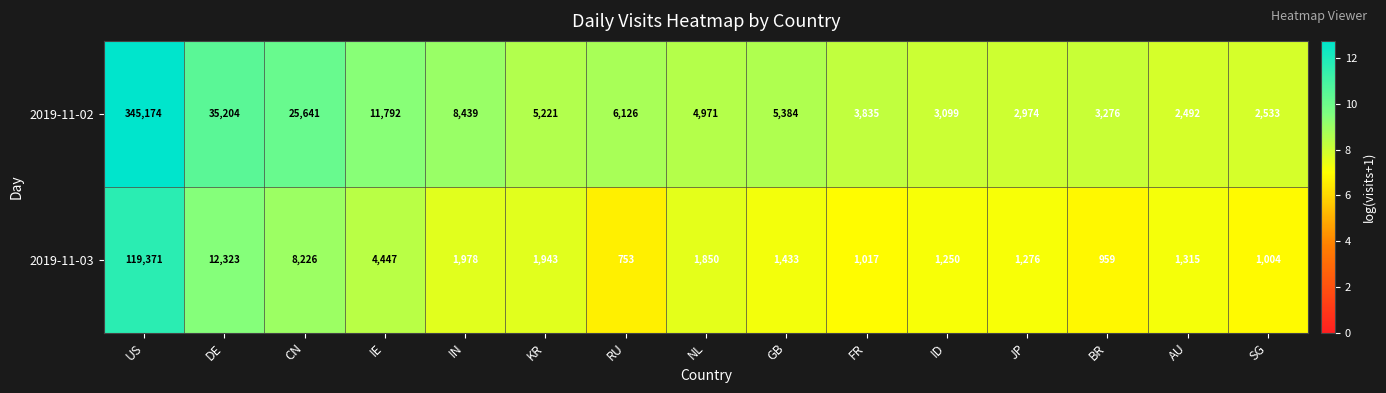

Reading right to left, extract all data points from this chart.

2019-11-02: SG=2533	AU=2492	BR=3276	JP=2974	ID=3099	FR=3835	GB=5384	NL=4971	RU=6126	KR=5221	IN=8439	IE=11792	CN=25641	DE=35204	US=345174
2019-11-03: SG=1004	AU=1315	BR=959	JP=1276	ID=1250	FR=1017	GB=1433	NL=1850	RU=753	KR=1943	IN=1978	IE=4447	CN=8226	DE=12323	US=119371